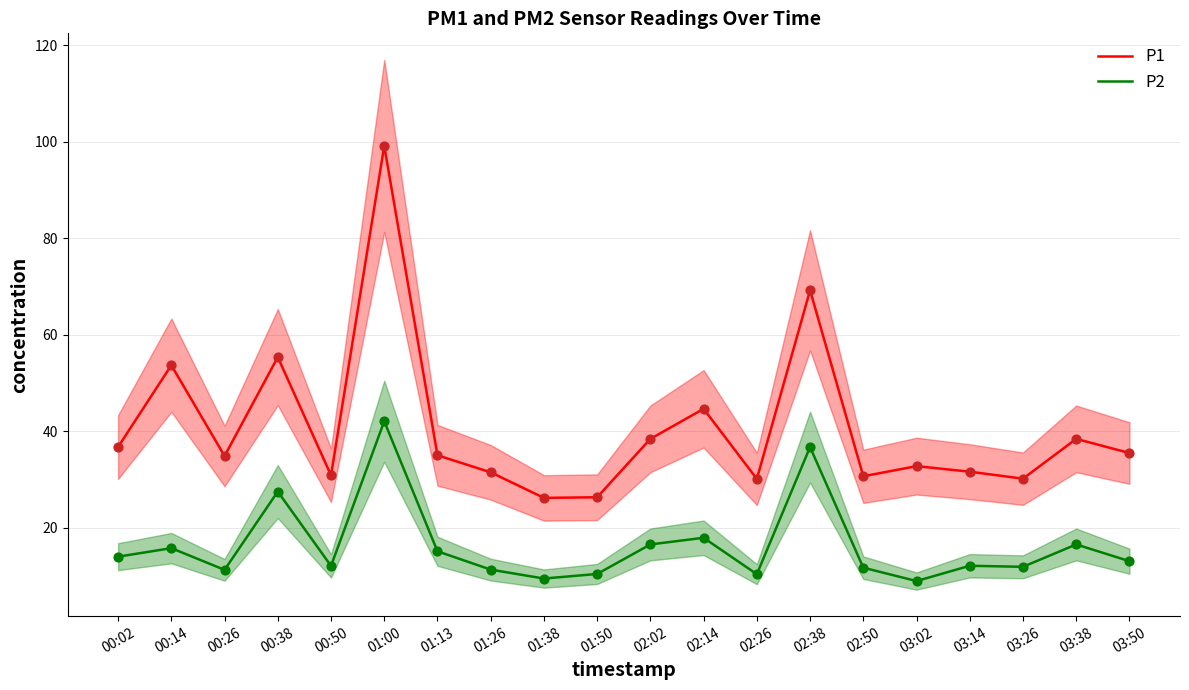

What are all the series names shown in the legend?

P1, P2